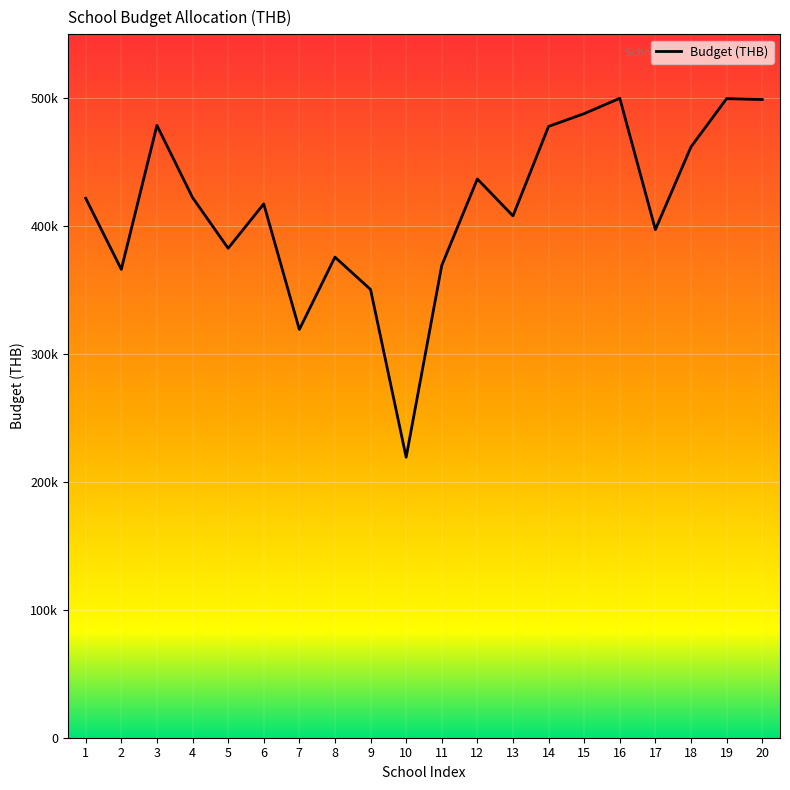

What is the value of the 19th point from the left?

499700